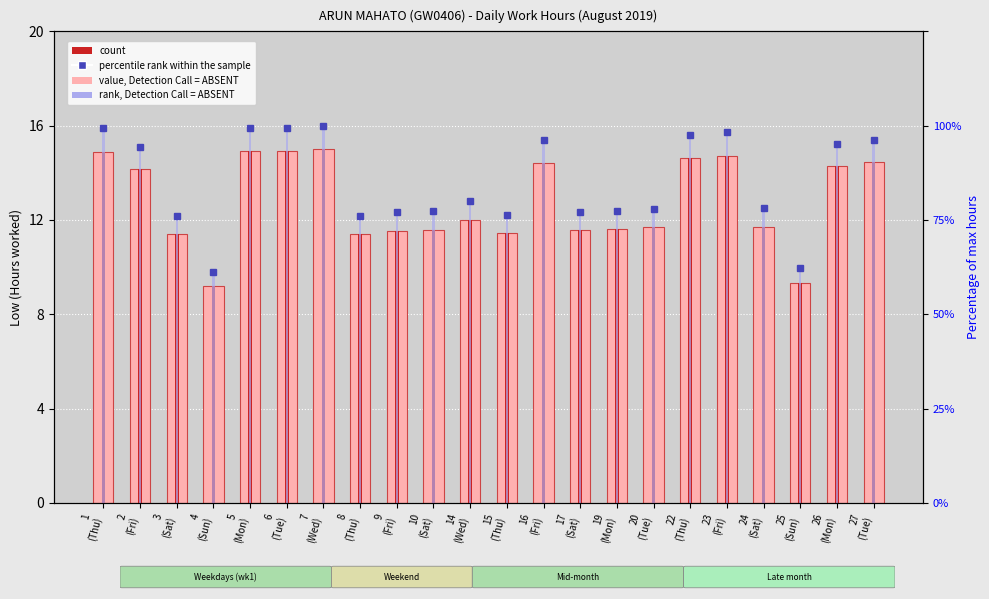

Are the bars grouped side by side (vs. stacked)?

Yes